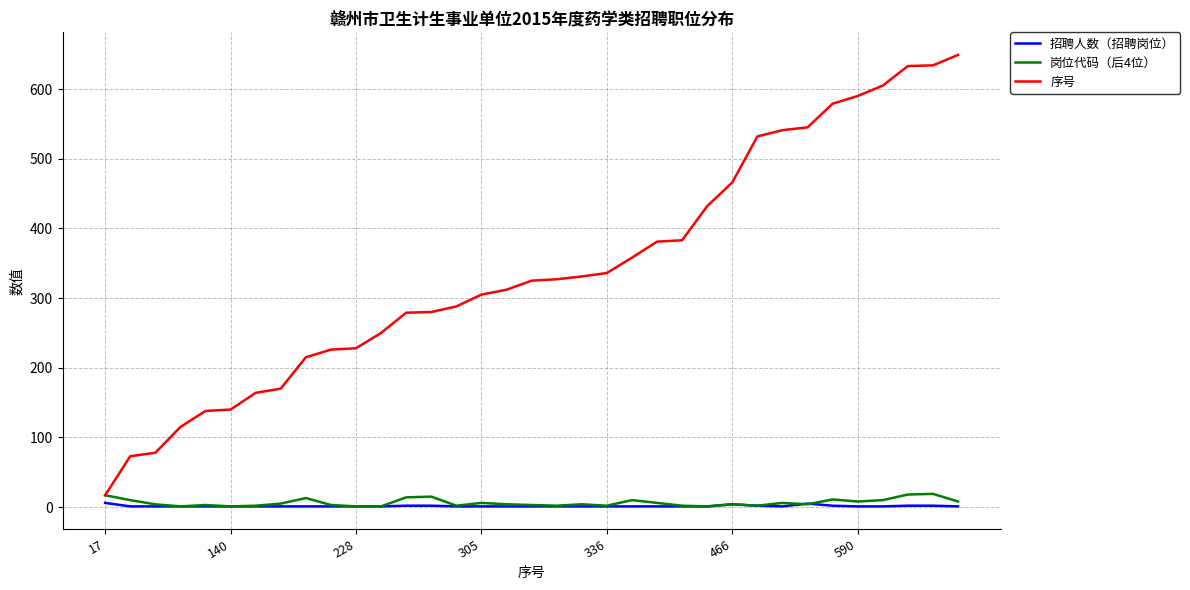

What is the highest value of the 序号 series?

649